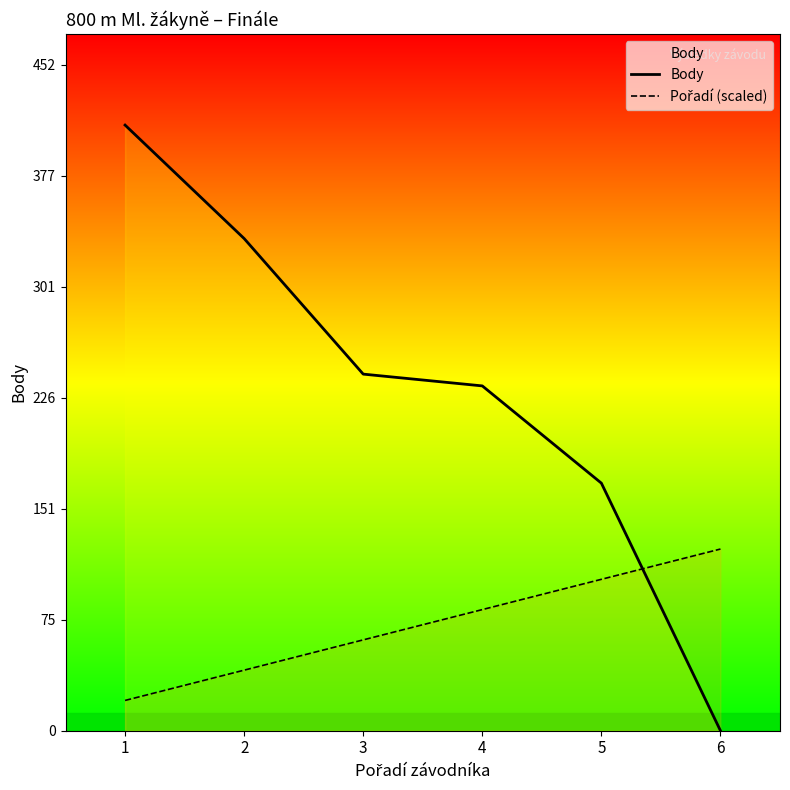

Which series ends up on top after the final intersection of Body and Pořadí (scaled)?

Pořadí (scaled)